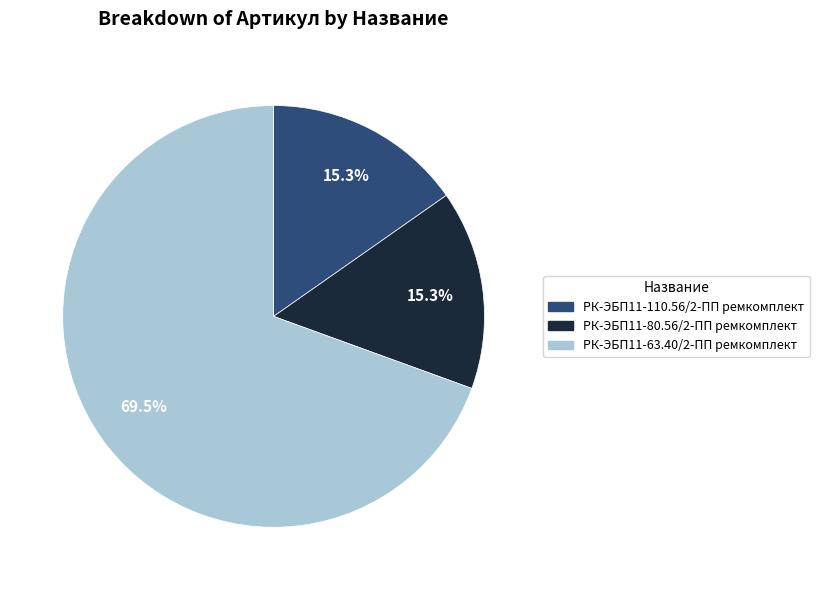

Which slice is the largest?

РК-ЭБП11-63.40/2-ПП ремкомплект